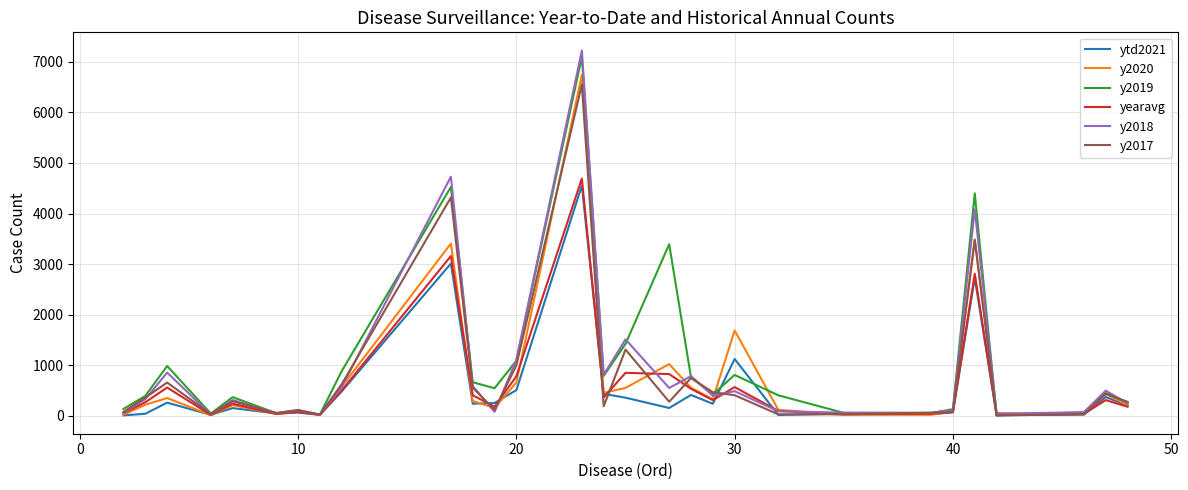

Which series has the widest spread of values?

y2018